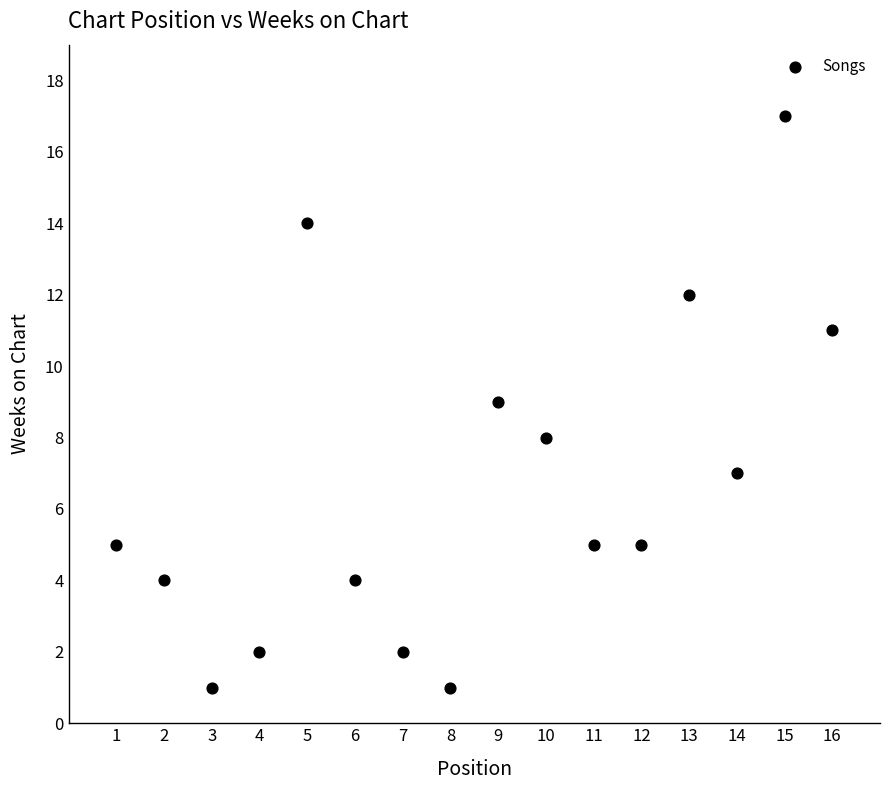

What is the range of X values (max minus min)?

15